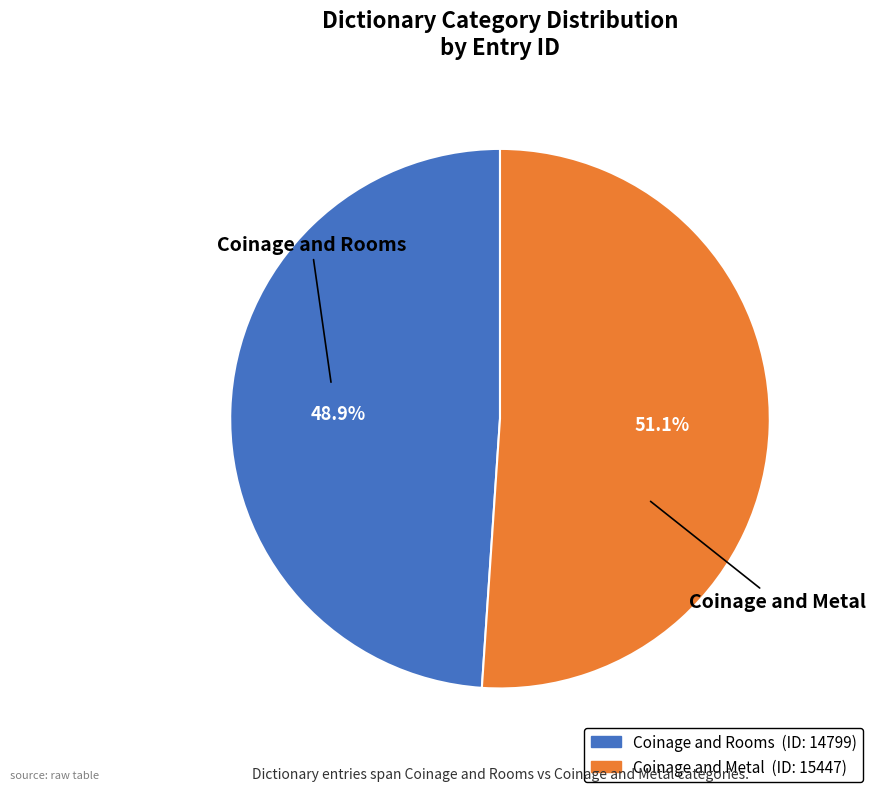

Count the number of slices in the pie.

2